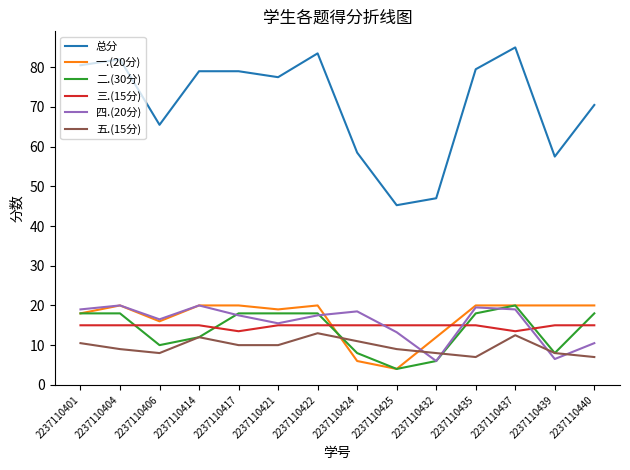

The 二.(30分) series shows 1.3 at 2237110425. True or false?

False